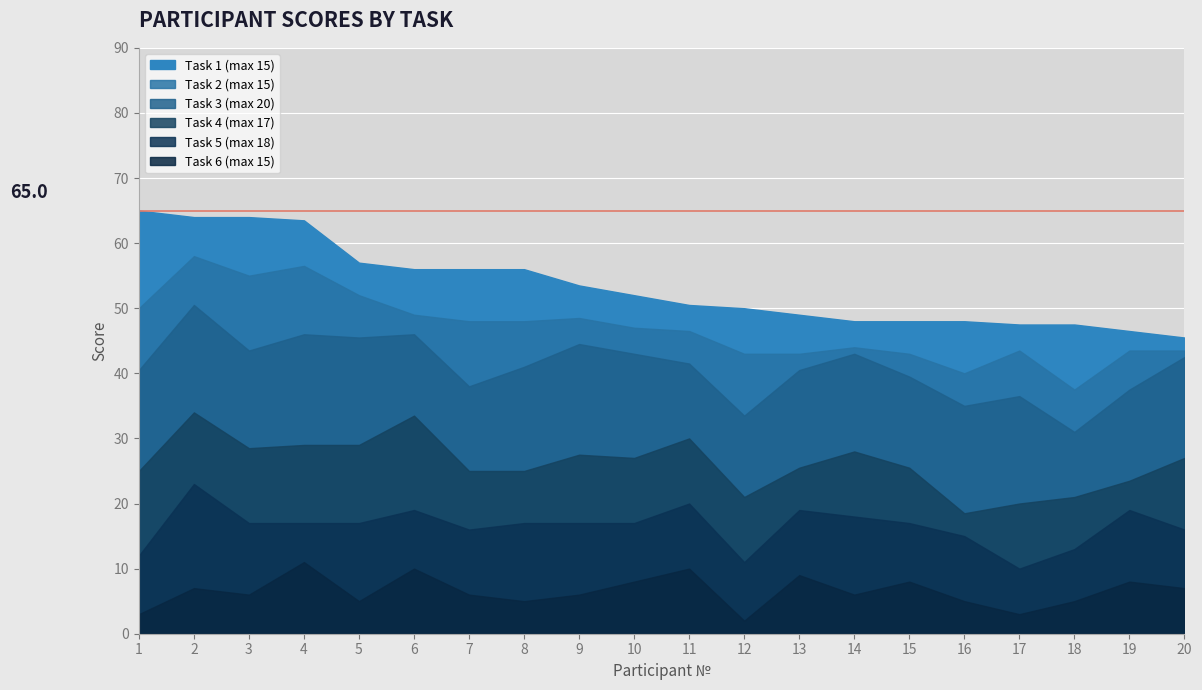

Rank the series by their maximum value, from lowest to highest.

Task 6 (max 15), Task 2 (max 15), Task 4 (max 17), Task 1 (max 15), Task 5 (max 18), Task 3 (max 20)